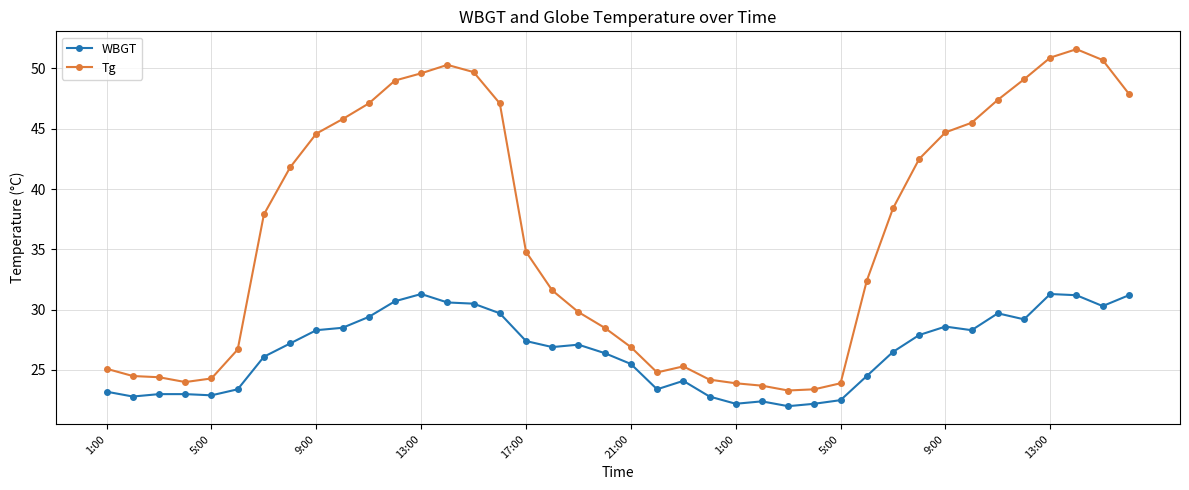

List the series in order of their overall mean, highest first.

Tg, WBGT